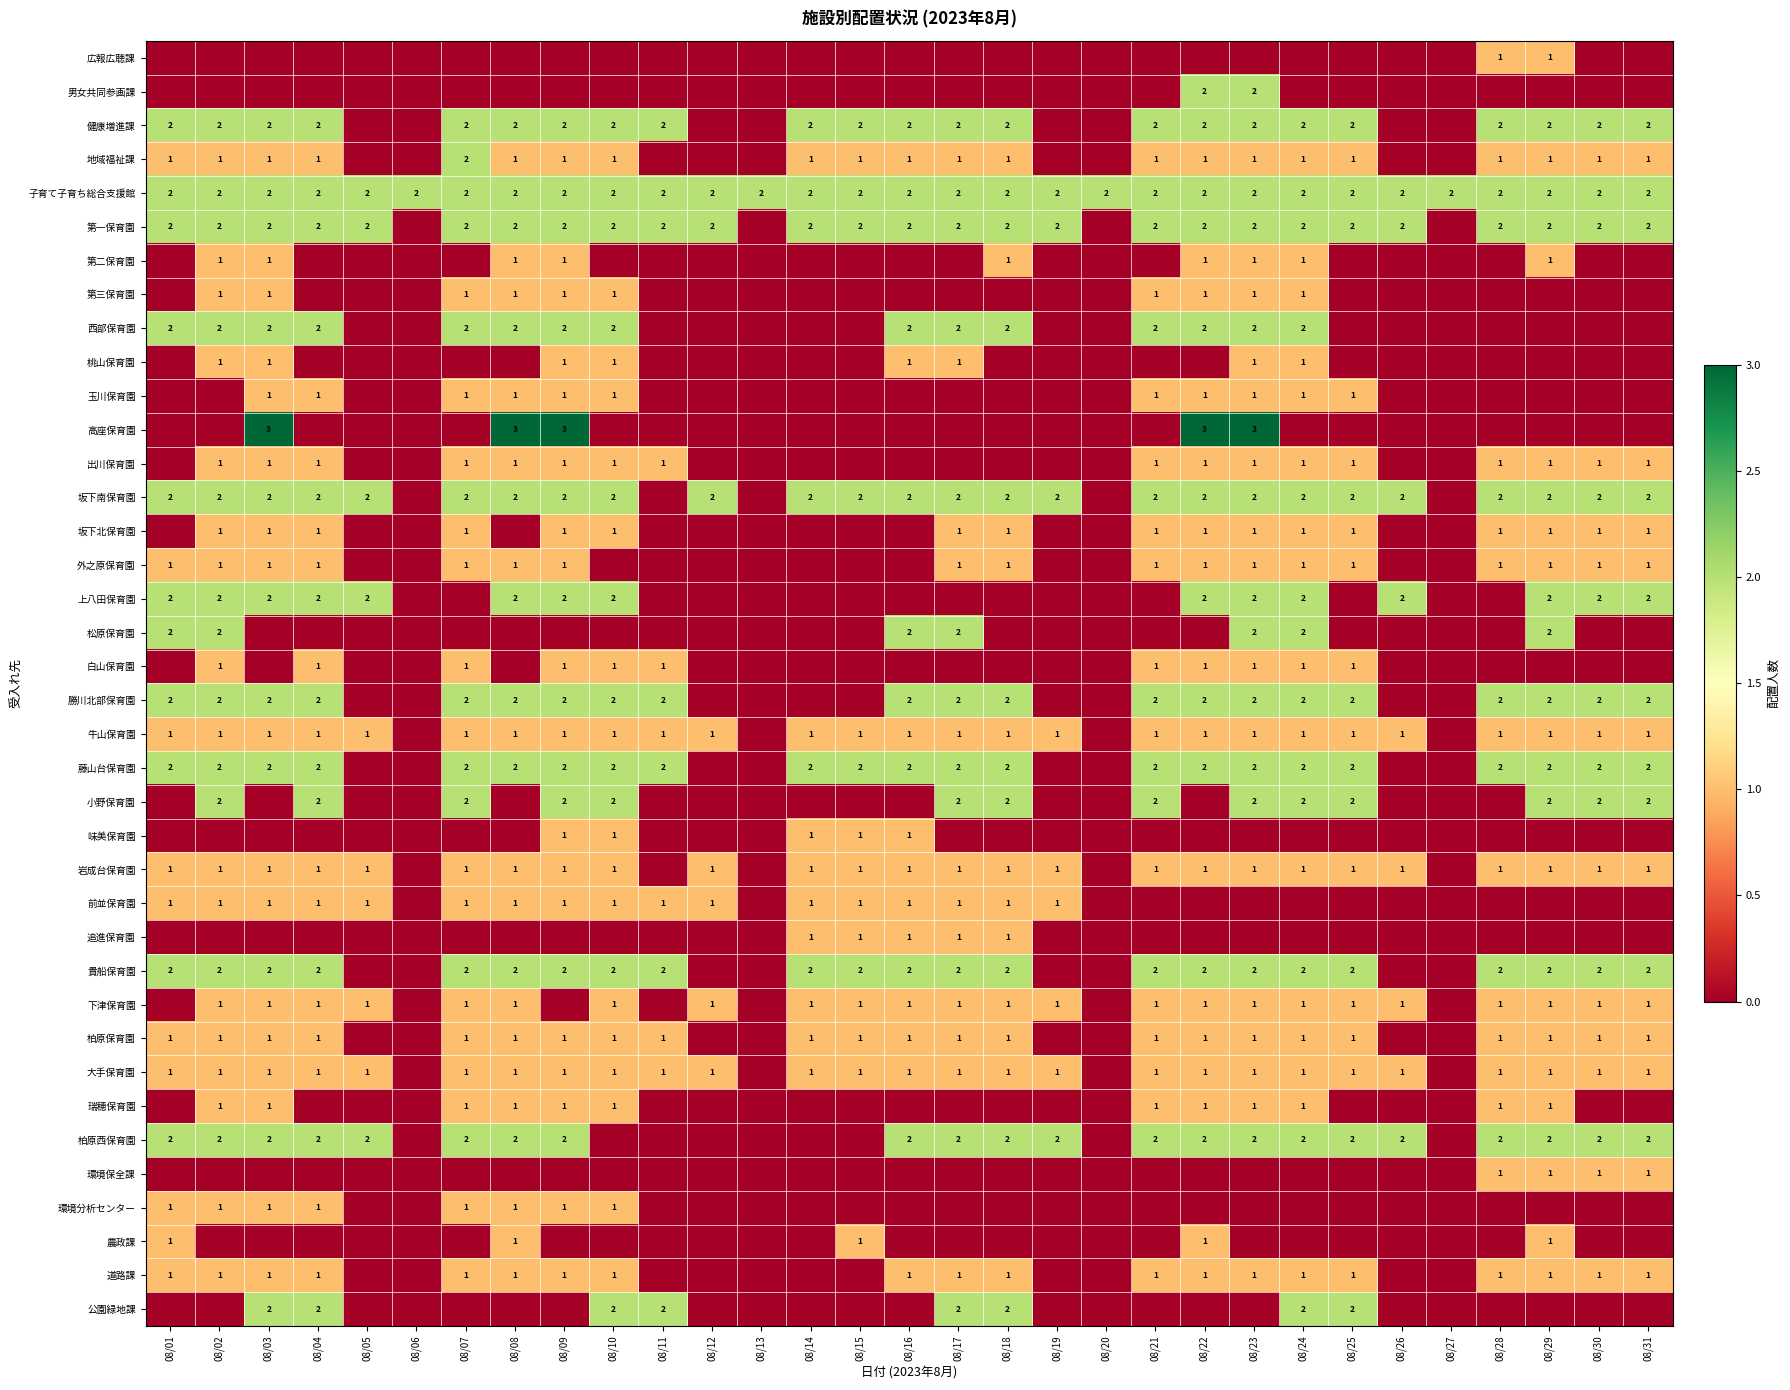

What is the greatest value displayed?

3